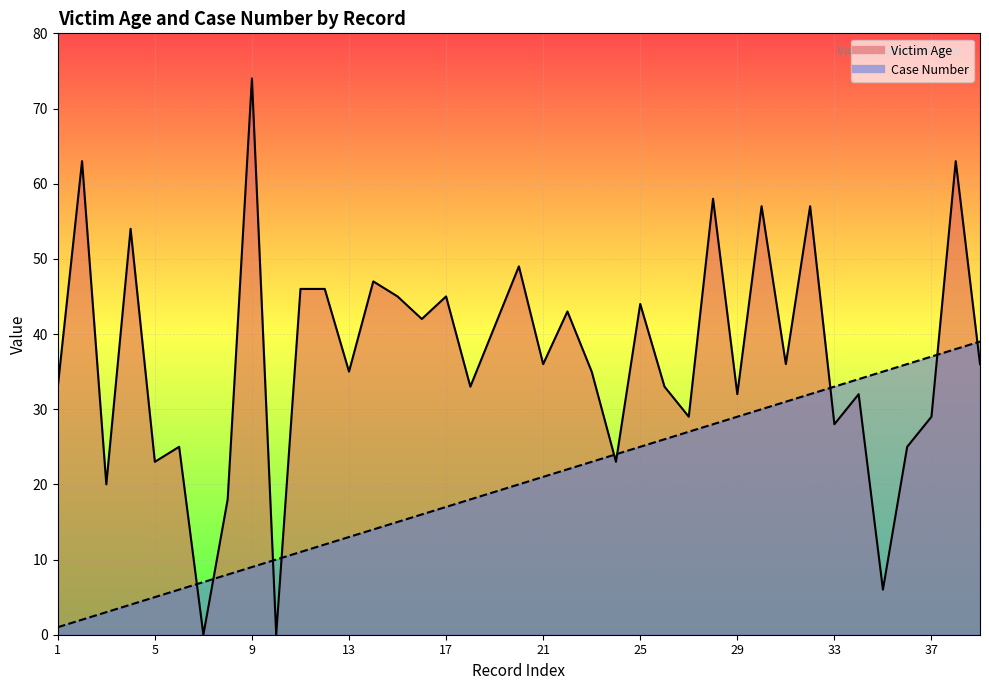

Rank the series at 24 from highest to lowest value.

Case Number, Victim Age